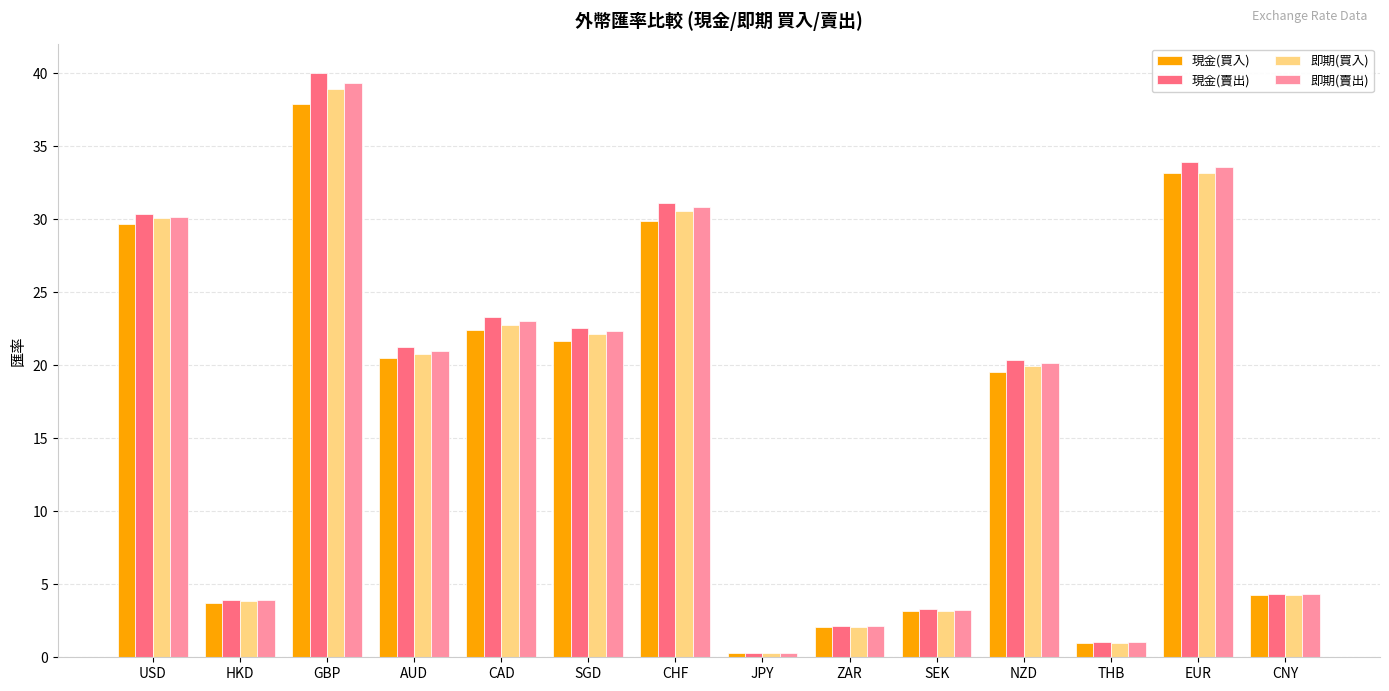

What is the average value of the 現金(賣出) series?

17.0